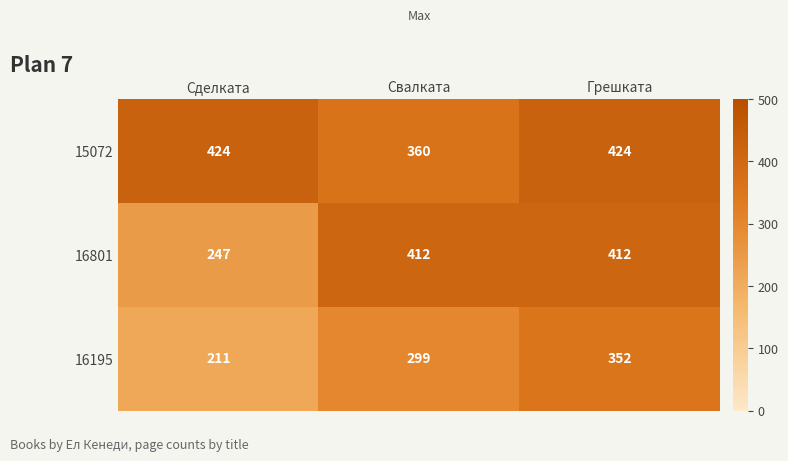

What is the difference between the highest and lowest values at Грешката?

72